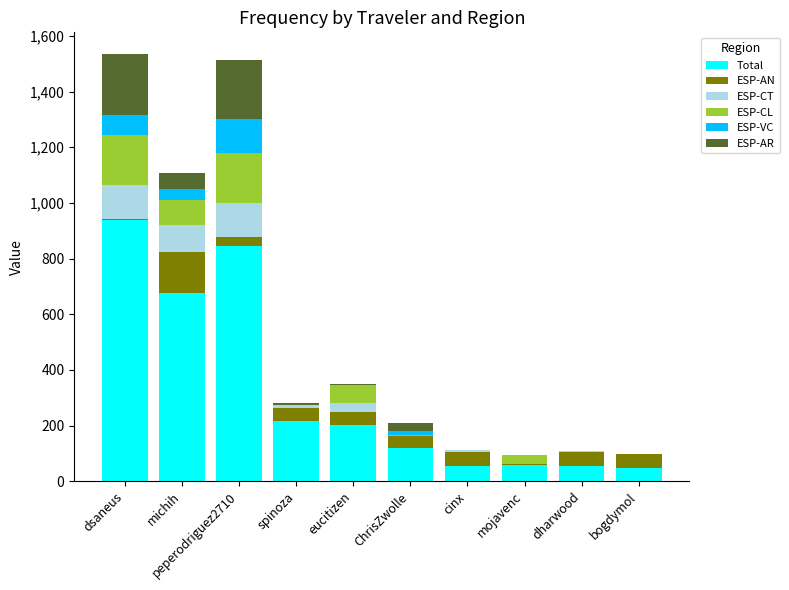

Which category has the highest value in the Total series?

dsaneus